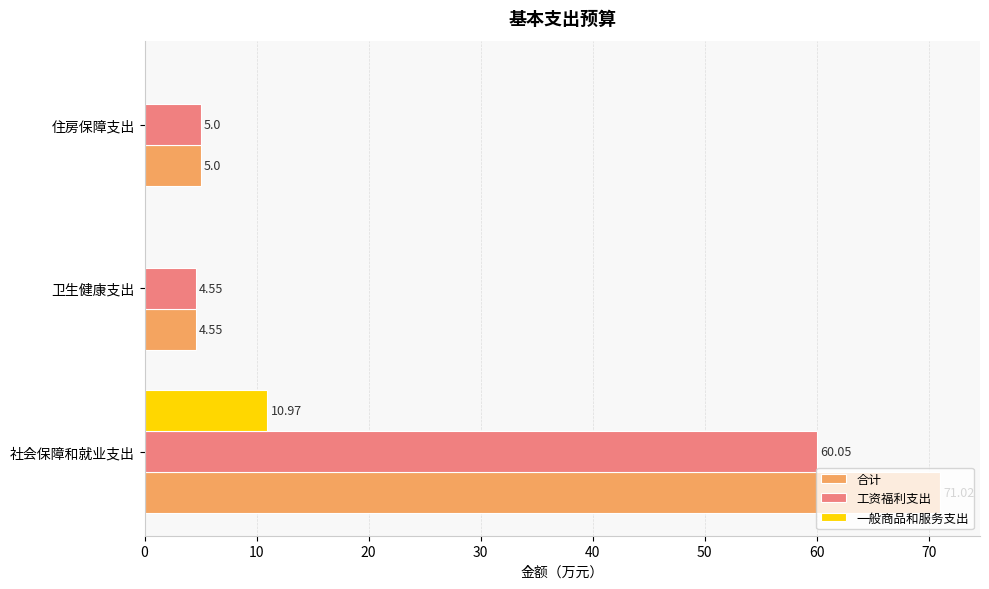

Count the number of categories in the chart.

3